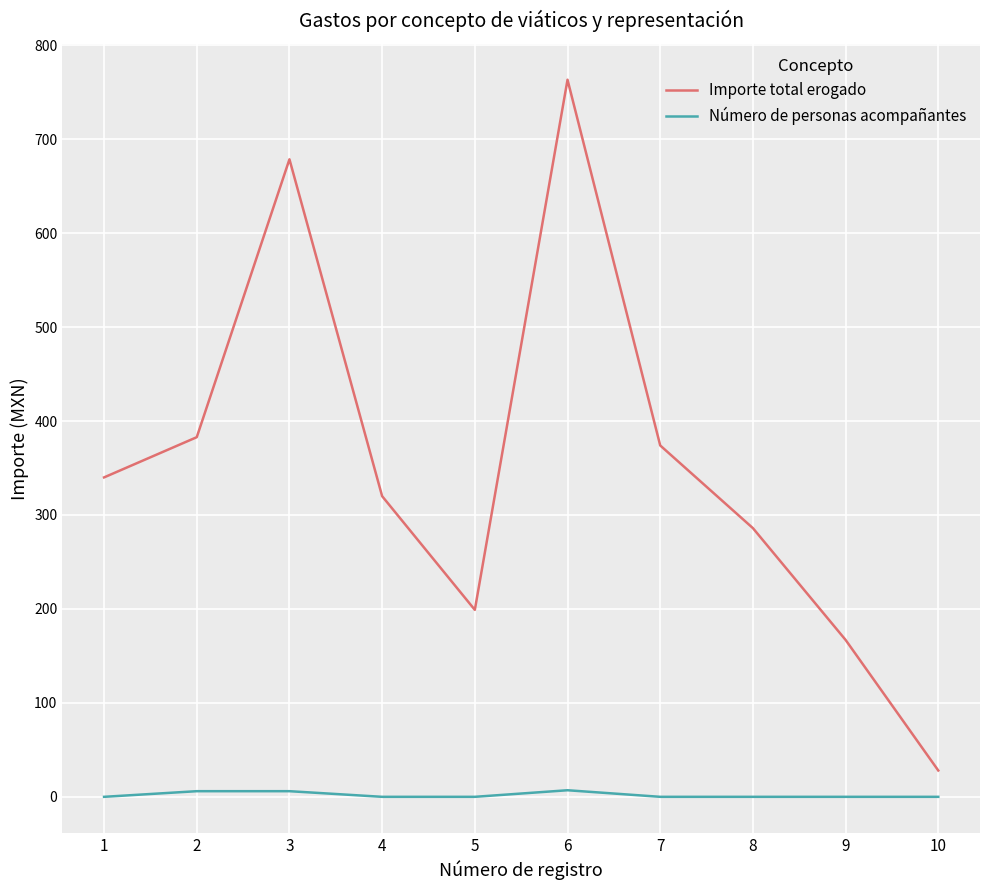

The value of Importe total erogado at 4 is 147.5. True or false?

False